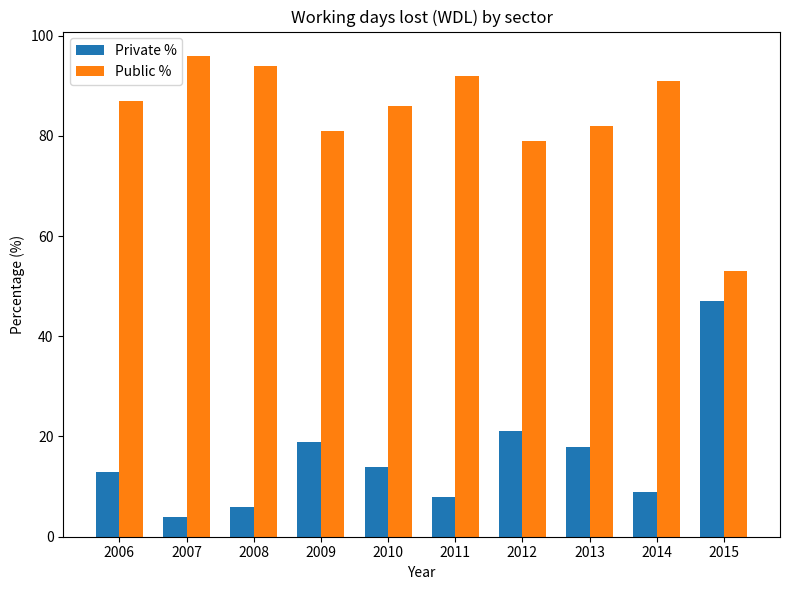

Rank the series by their maximum value, from lowest to highest.

Private %, Public %